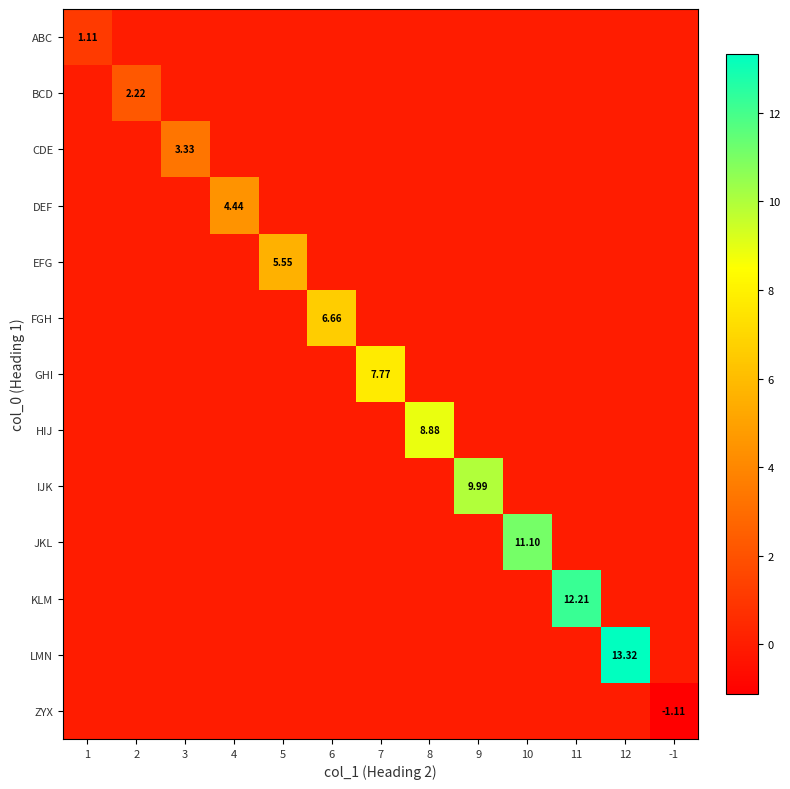

How many values in EFG are above zero?

1